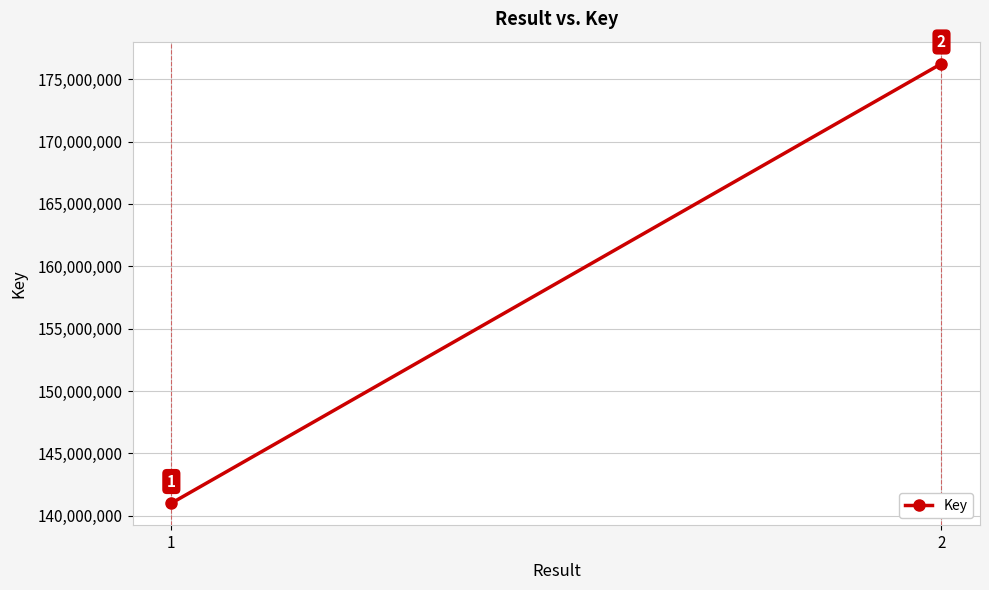

Which label corresponds to the smallest value in the chart?

1